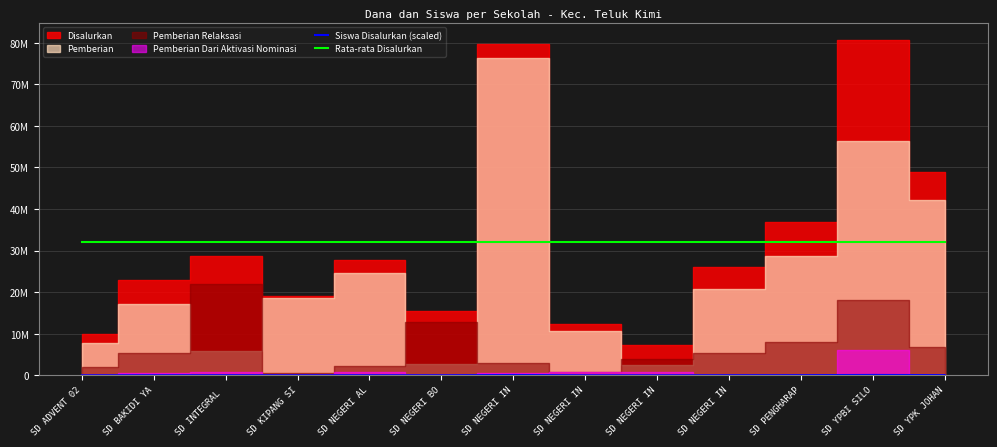

True or false: Siswa Disalurkan (scaled) and Rata-rata Disalurkan intersect in this chart.

False